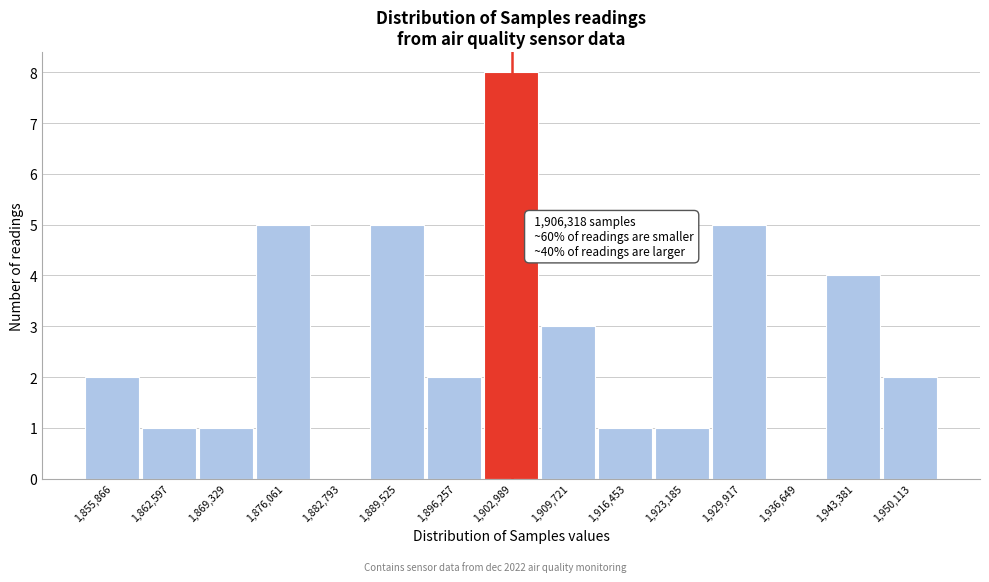

Reading left to right, extract all data points from this chart.

1,855,866=2	1,862,597=1	1,869,329=1	1,876,061=5	1,882,793=0	1,889,525=5	1,896,257=2	1,902,989=8	1,909,721=3	1,916,453=1	1,923,185=1	1,929,917=5	1,936,649=0	1,943,381=4	1,950,113=2